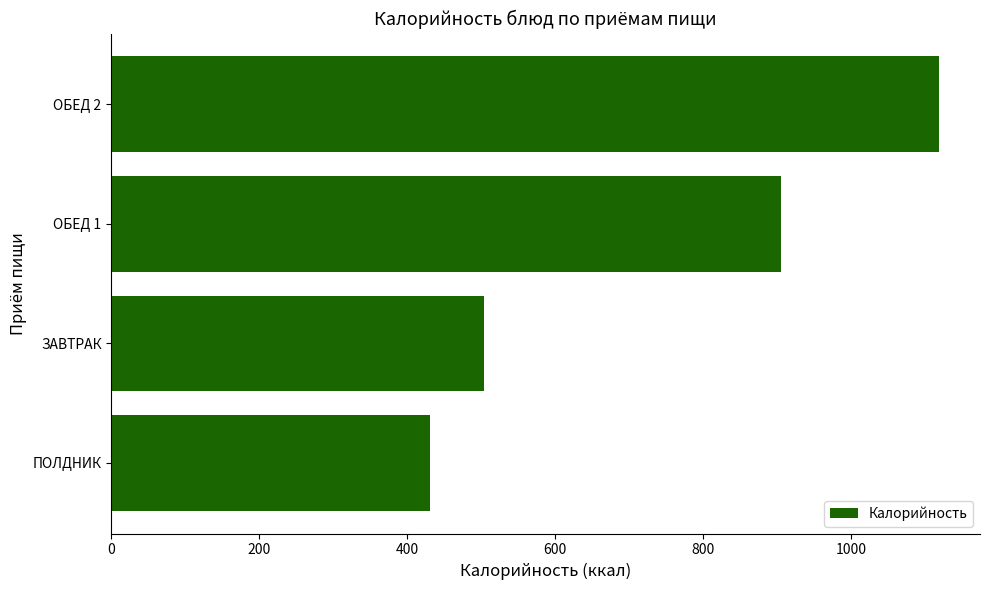

Rank the categories by value from lowest to highest.

ПОЛДНИК, ЗАВТРАК, ОБЕД 1, ОБЕД 2